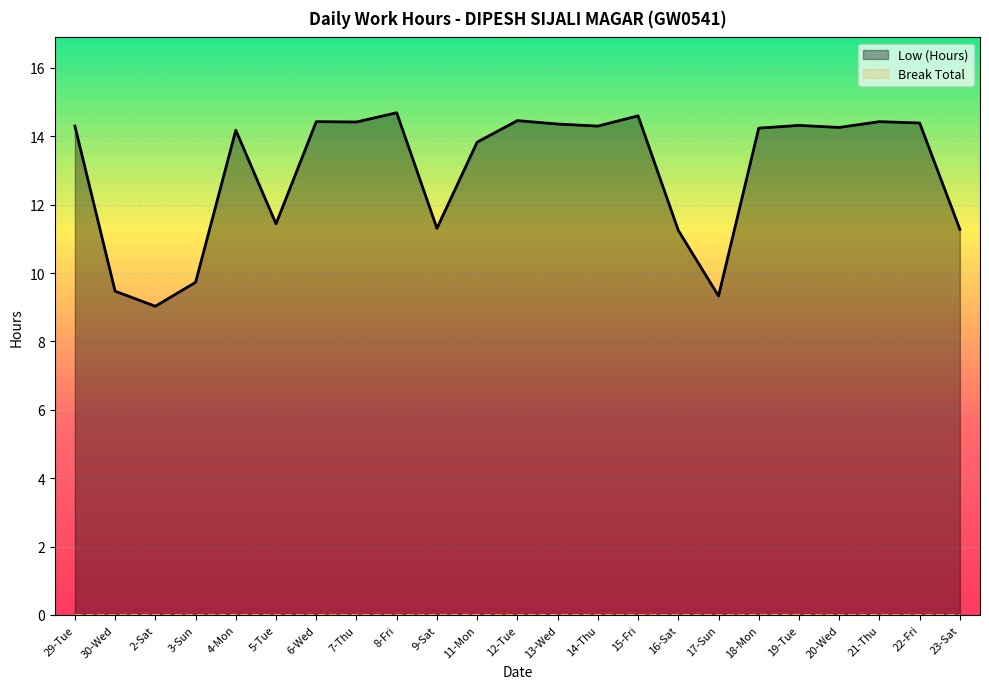

True or false: Break Total and Low (Hours) cross at least once.

False